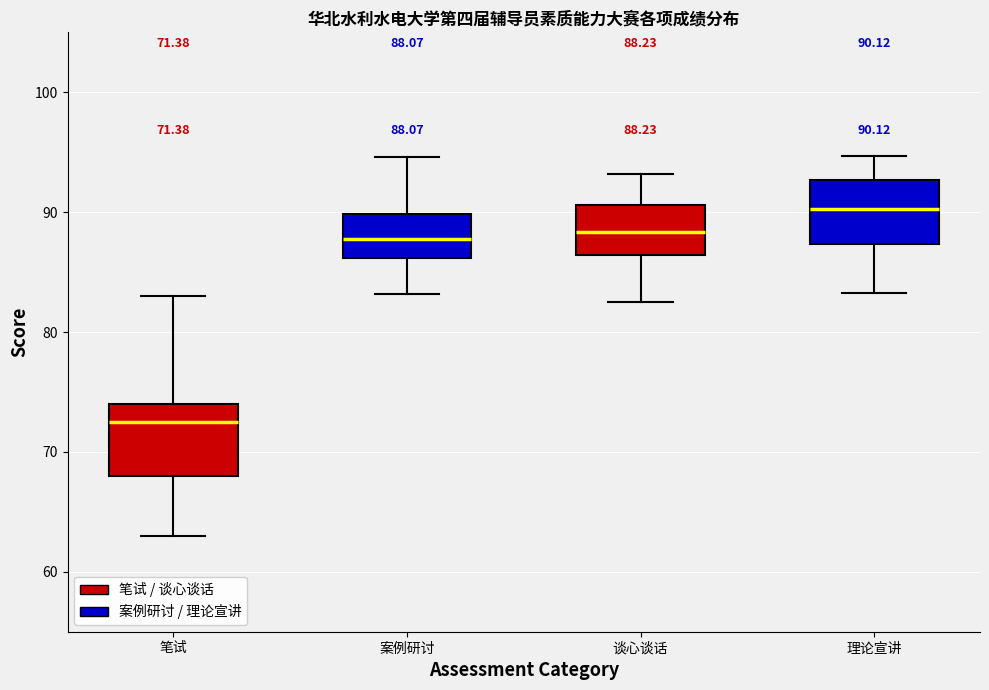

Which box's median line is the highest?

理论宣讲